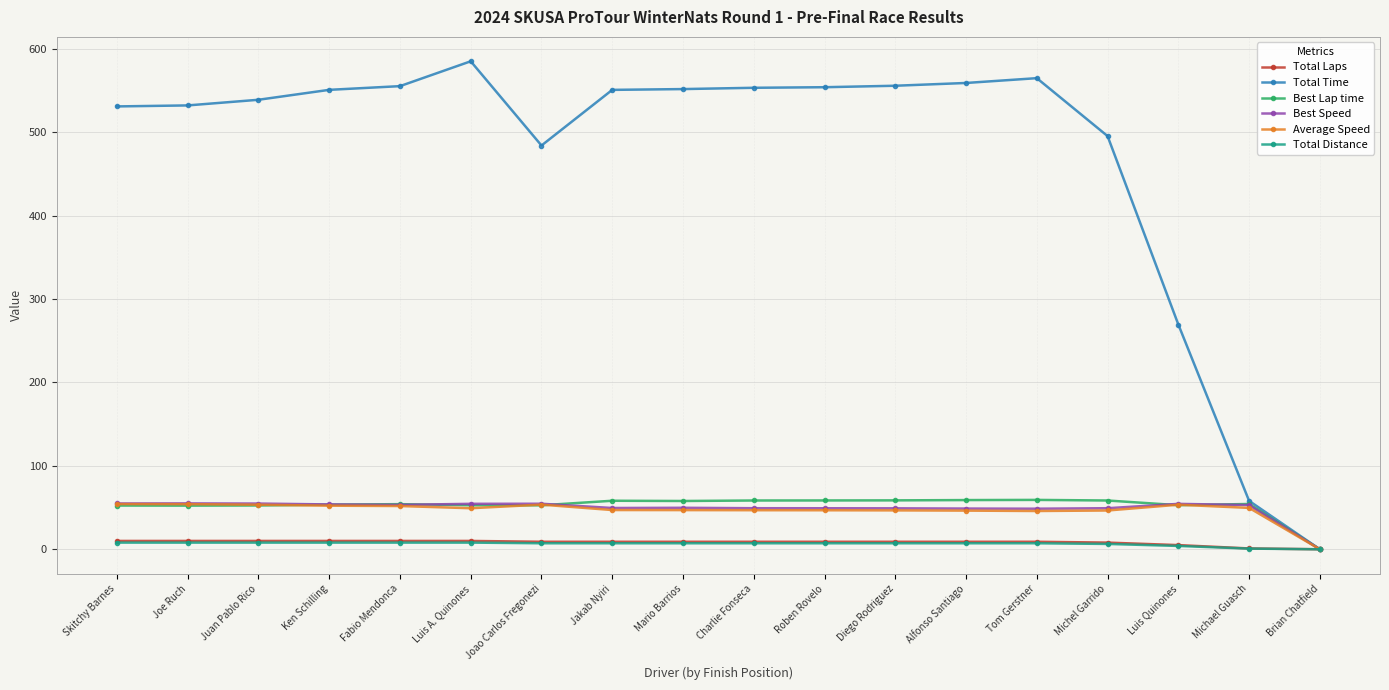

Which series has the widest spread of values?

Total Time